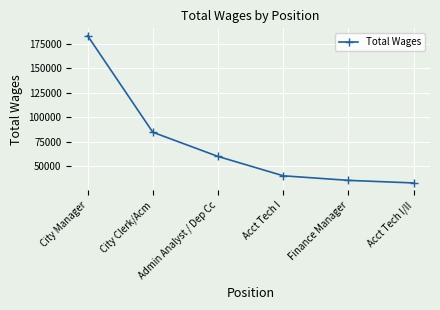

Which has a higher value, Admin Analyst / Dep Cc or Acct Tech I/II?

Admin Analyst / Dep Cc